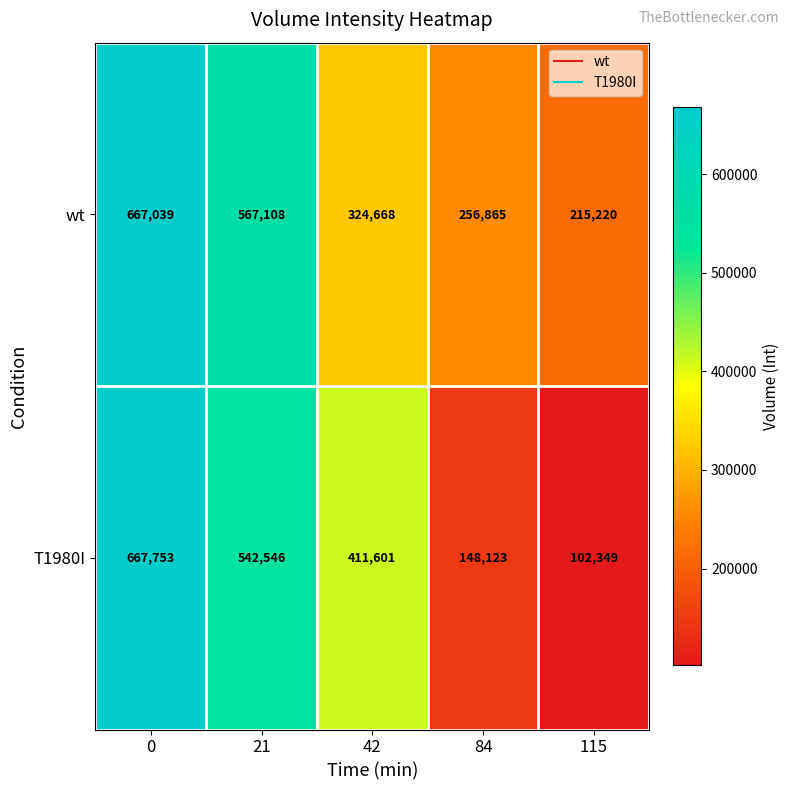

What is the total value across all series at 115?

317569